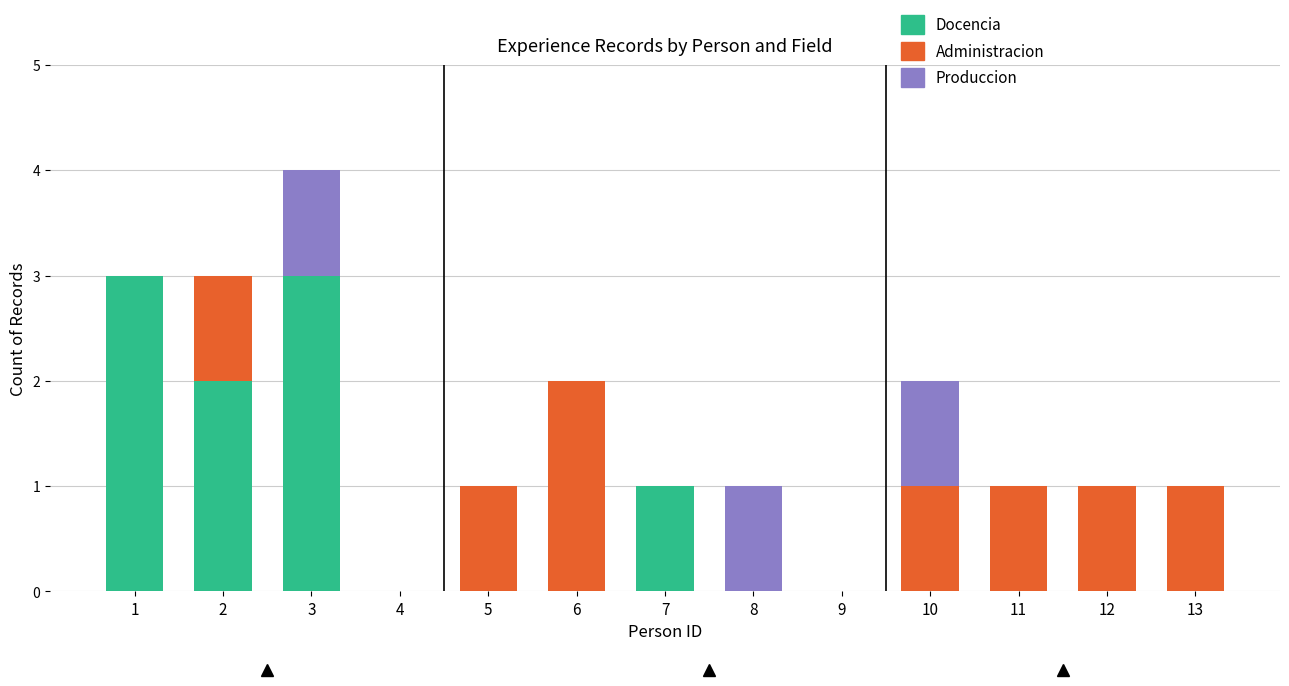

At which category is the sum across all series the highest?

3